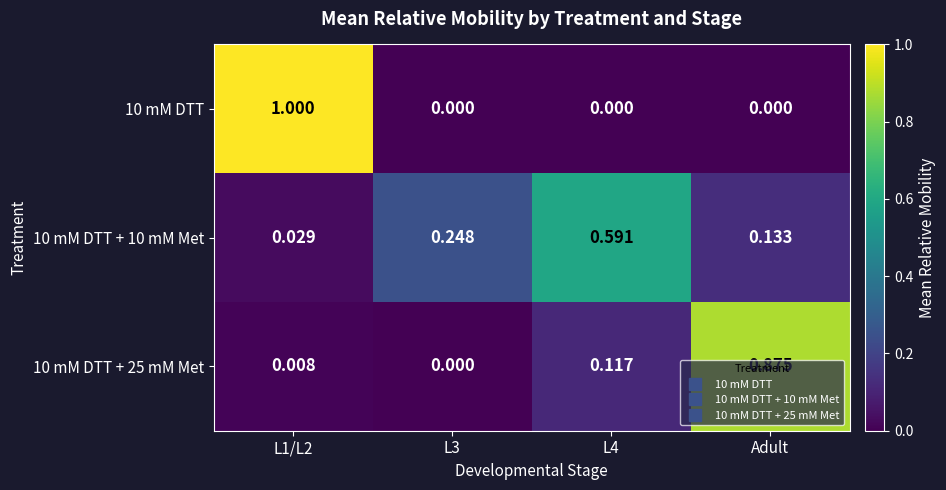

Which series has the largest total across all categories?

10 mM DTT + 10 mM Met